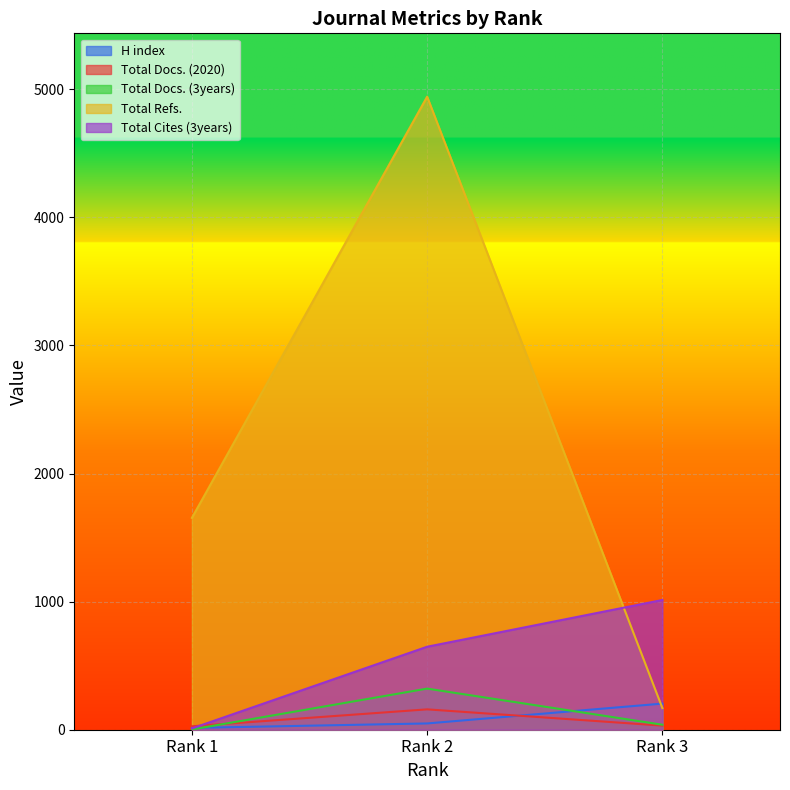

What is the lowest value of the Total Cites (3years) series?

10